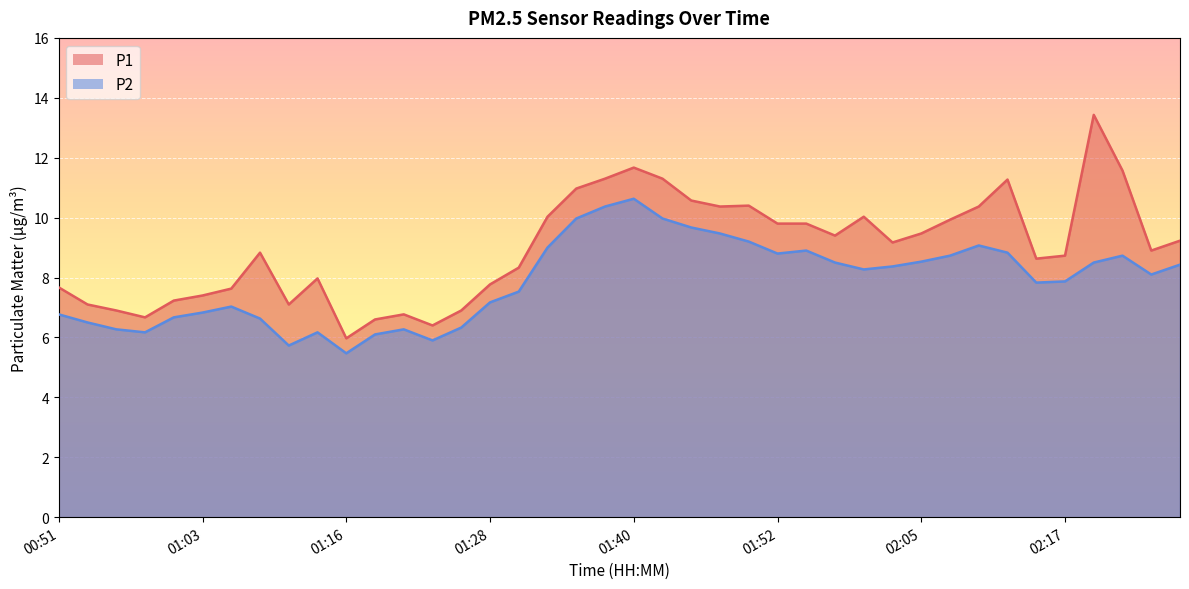

Between 01:08 and 02:17, which is larger?

01:08